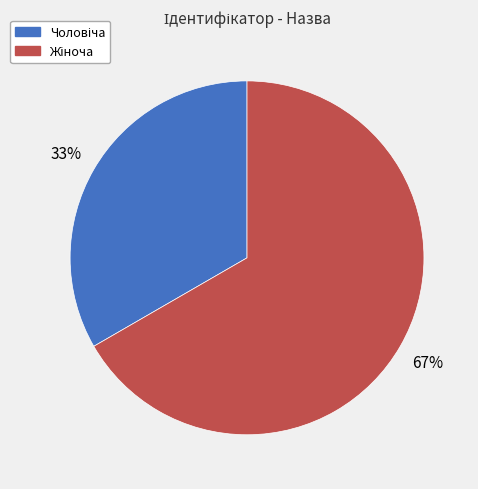

Is there a majority slice in this chart?

Yes